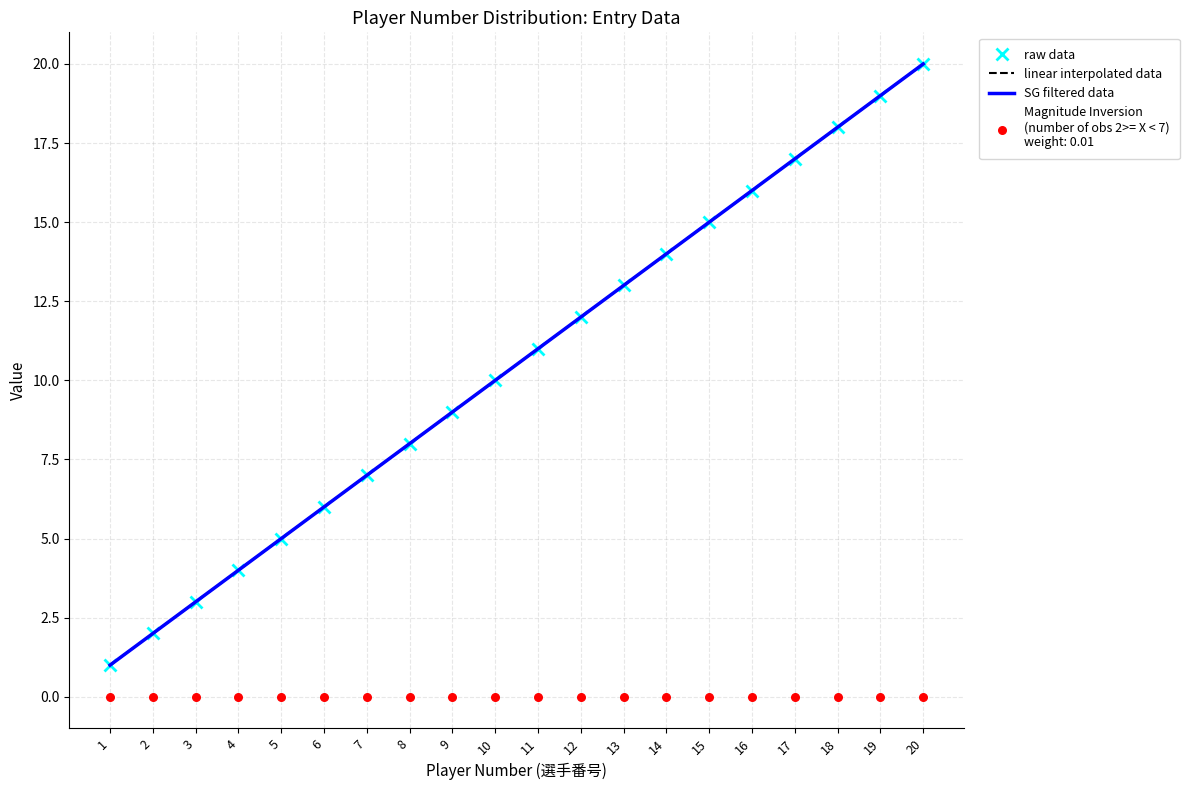

At how many categories does at least one series exceed 14?

6